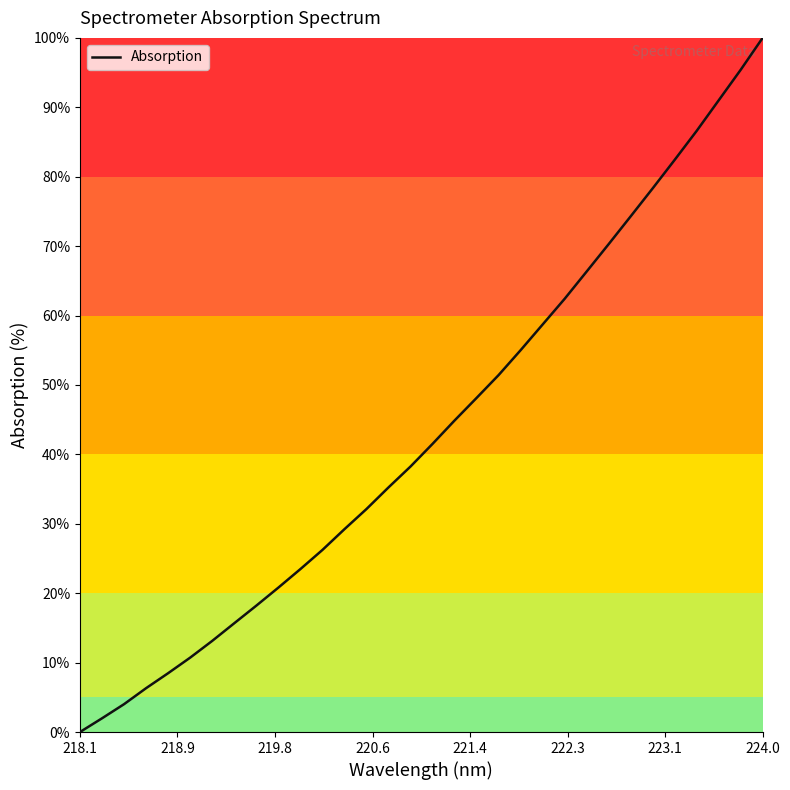

Is this an area chart (filled region under the line)?

No